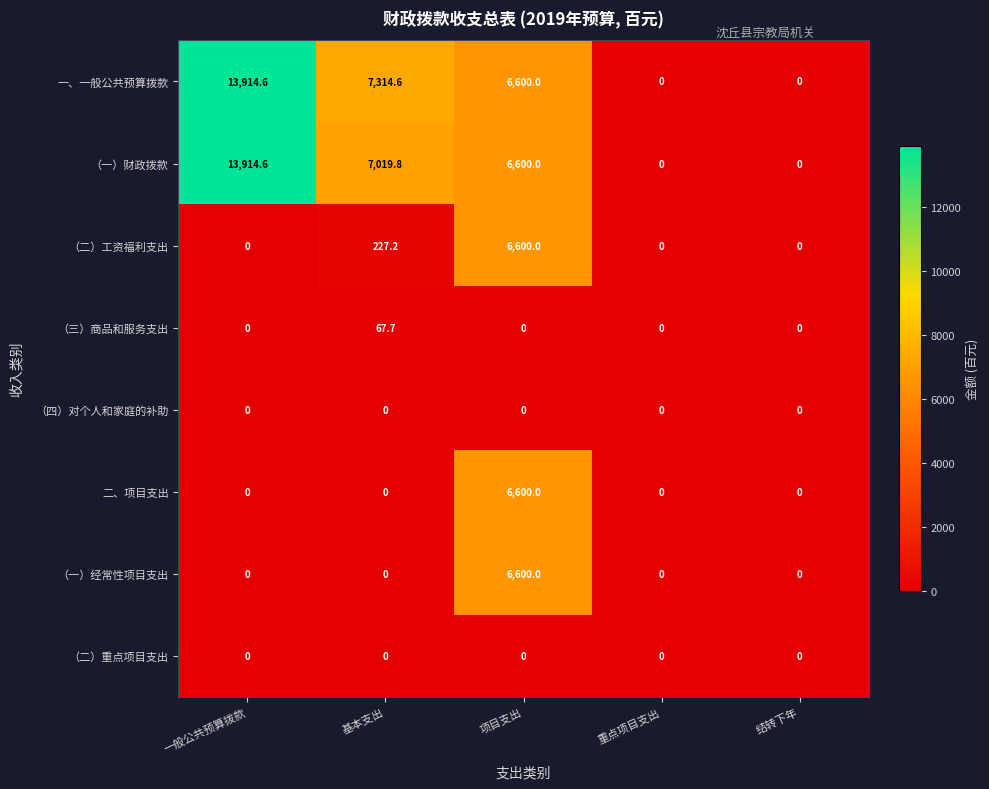

What is the total value across all series at 基本支出?

14629.3